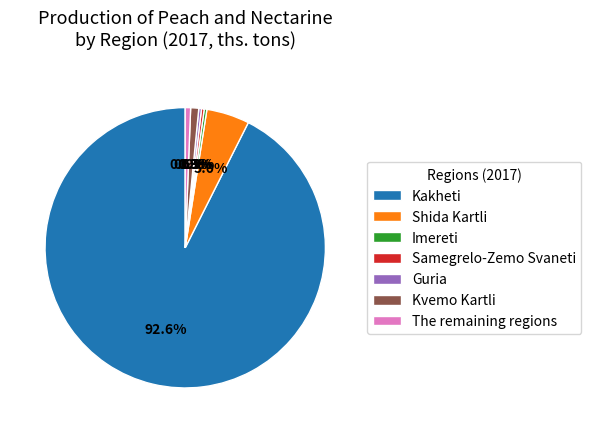

To the nearest percent, what is the difference between the largest and smallest slice percentages?

92%